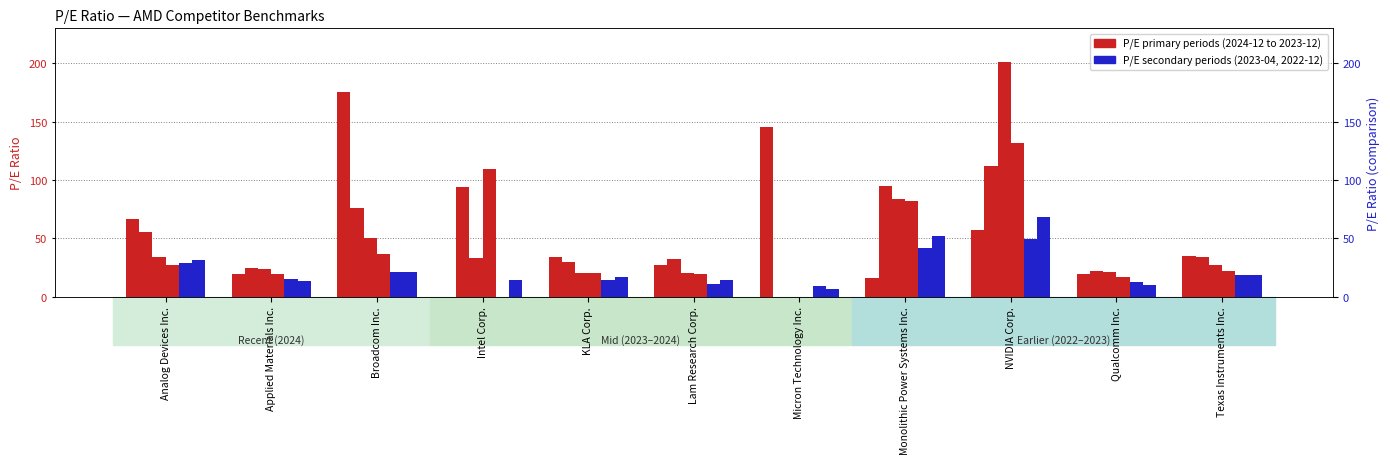

True or false: 2024-06-29 has a value of 161.0 at NVIDIA Corp..

False